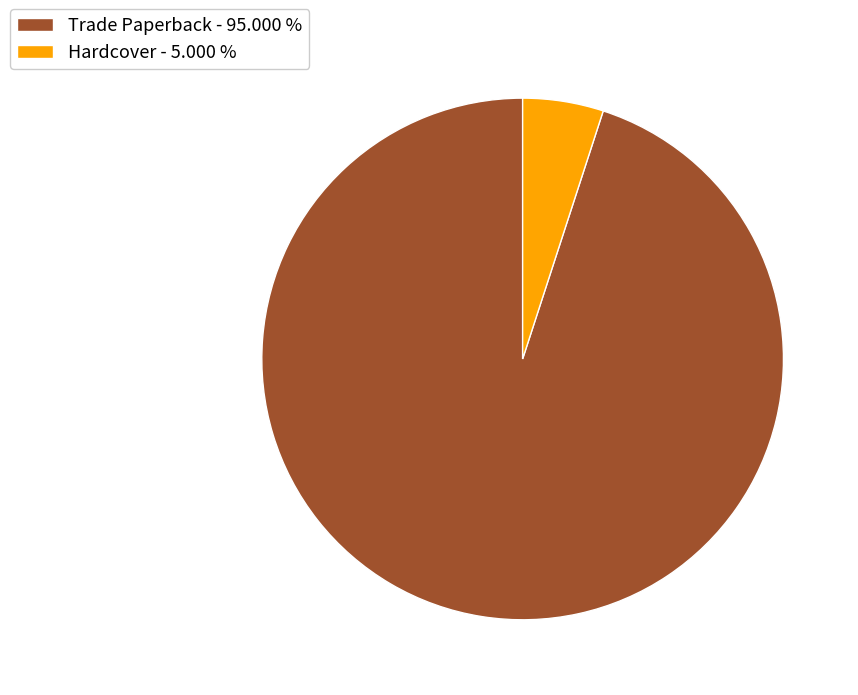

How many slices are in this pie chart?

2